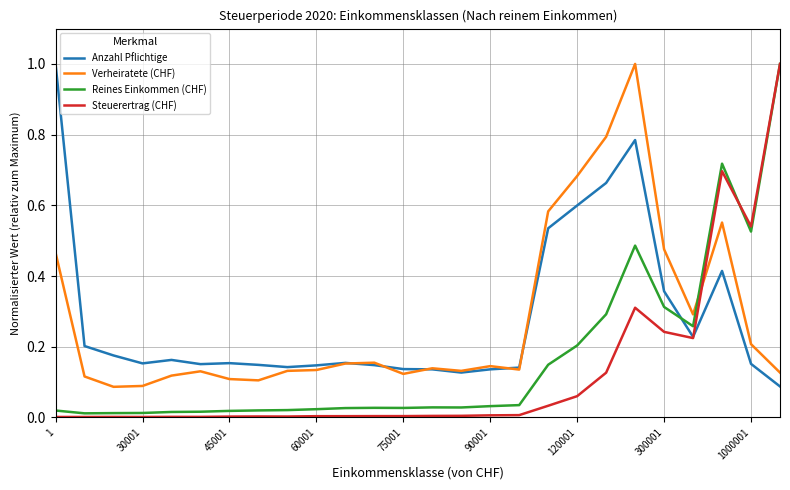

True or false: Reines Einkommen (CHF) and Anzahl Pflichtige cross at least once.

True